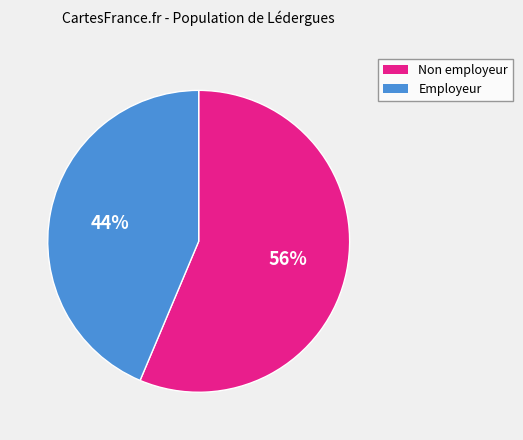

To the nearest percent, what is the average slice percentage?

50%